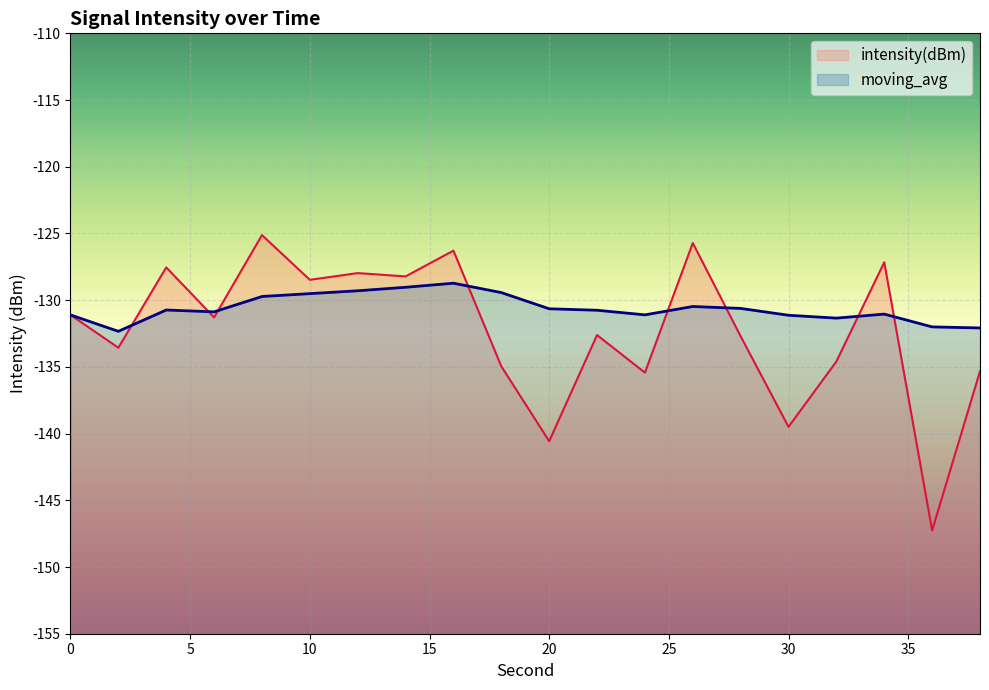

True or false: intensity(dBm) has more than 0 interior local peaks.

True